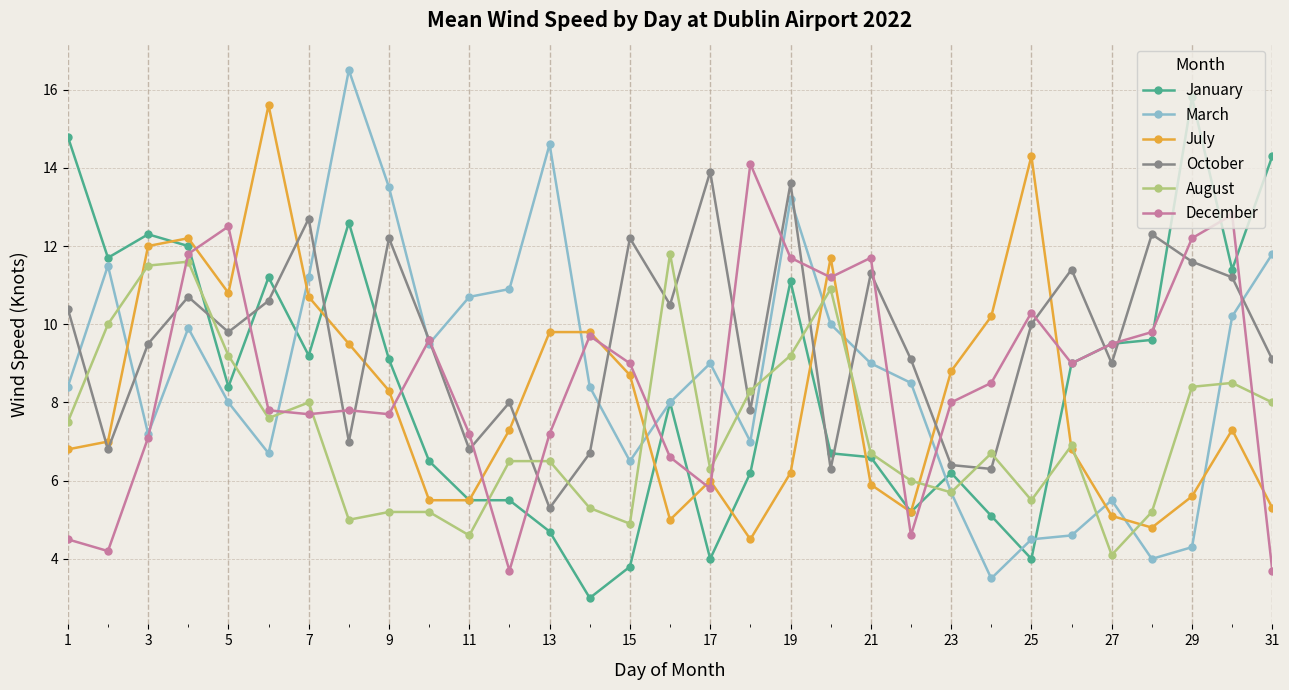

Reading left to right, list all the values displayed in this chart.

January: 14.8	11.7	12.3	12.0	8.4	11.2	9.2	12.6	9.1	6.5	5.5	5.5	4.7	3.0	3.8	8.0	4.0	6.2	11.1	6.7	6.6	5.2	6.2	5.1	4.0	9.0	9.5	9.6	15.8	11.4	14.3
March: 8.4	11.5	7.2	9.9	8.0	6.7	11.2	16.5	13.5	9.5	10.7	10.9	14.6	8.4	6.5	8.0	9.0	7.0	13.2	10.0	9.0	8.5	5.7	3.5	4.5	4.6	5.5	4.0	4.3	10.2	11.8
July: 6.8	7.0	12.0	12.2	10.8	15.6	10.7	9.5	8.3	5.5	5.5	7.3	9.8	9.8	8.7	5.0	6.0	4.5	6.2	11.7	5.9	5.2	8.8	10.2	14.3	6.8	5.1	4.8	5.6	7.3	5.3
October: 10.4	6.8	9.5	10.7	9.8	10.6	12.7	7.0	12.2	9.6	6.8	8.0	5.3	6.7	12.2	10.5	13.9	7.8	13.6	6.3	11.3	9.1	6.4	6.3	10.0	11.4	9.0	12.3	11.6	11.2	9.1
August: 7.5	10.0	11.5	11.6	9.2	7.6	8.0	5.0	5.2	5.2	4.6	6.5	6.5	5.3	4.9	11.8	6.3	8.3	9.2	10.9	6.7	6.0	5.7	6.7	5.5	6.9	4.1	5.2	8.4	8.5	8.0
December: 4.5	4.2	7.1	11.8	12.5	7.8	7.7	7.8	7.7	9.6	7.2	3.7	7.2	9.7	9.0	6.6	5.8	14.1	11.7	11.2	11.7	4.6	8.0	8.5	10.3	9.0	9.5	9.8	12.2	12.8	3.7